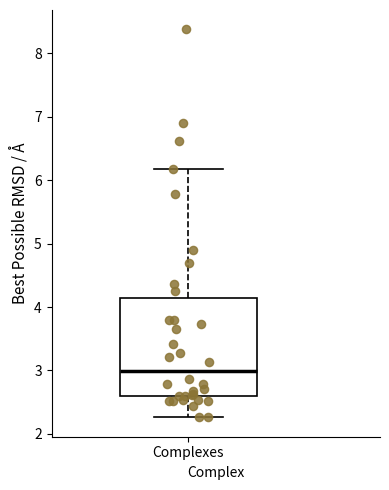

Read this box plot against the y-axis: the position of the median line, the range covered by the box, and the ends of both whiskers. The values are not printed on the chart, so give them approximately, as read against the axis.

median 3.0, box 2.6 to 4.1, whiskers 2.3 to 6.2